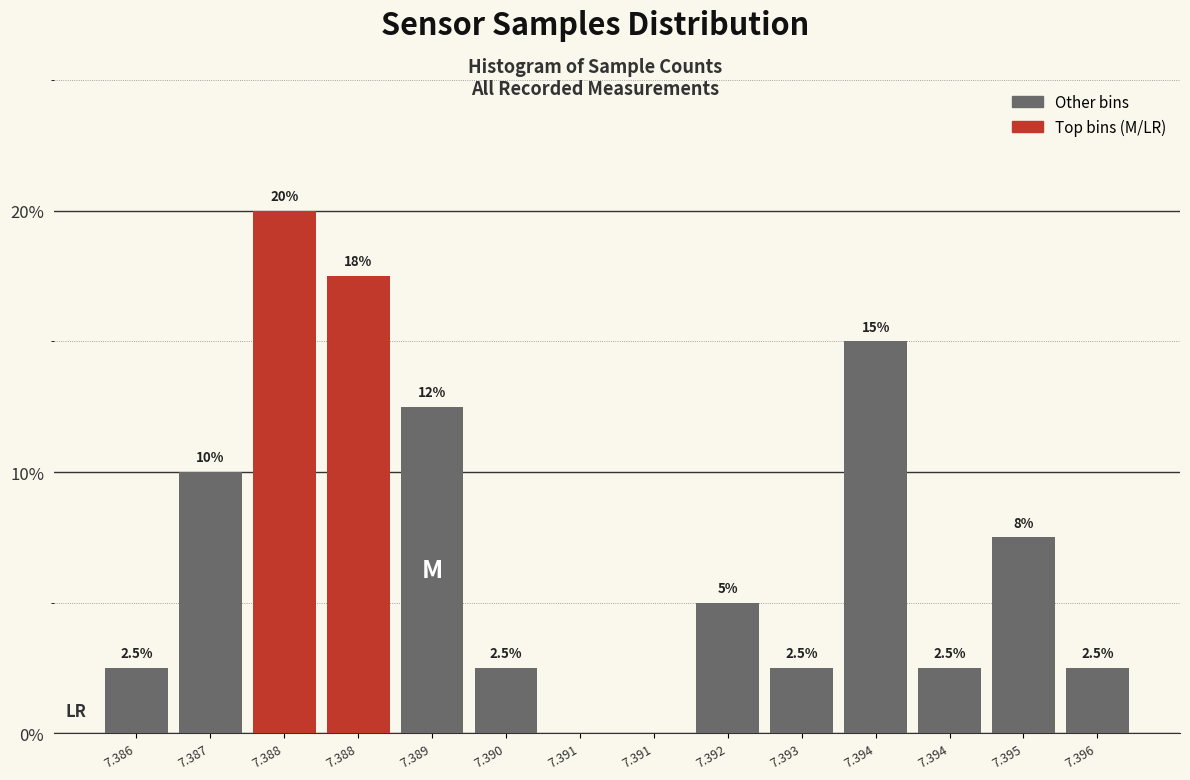

How many data points does each series have?

14